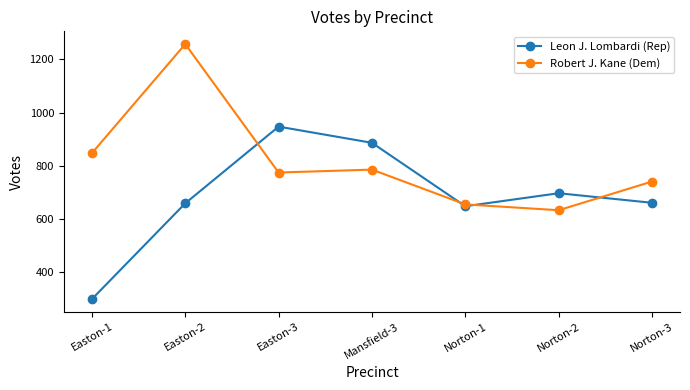

What is the total value across all series at Norton-2?

1328